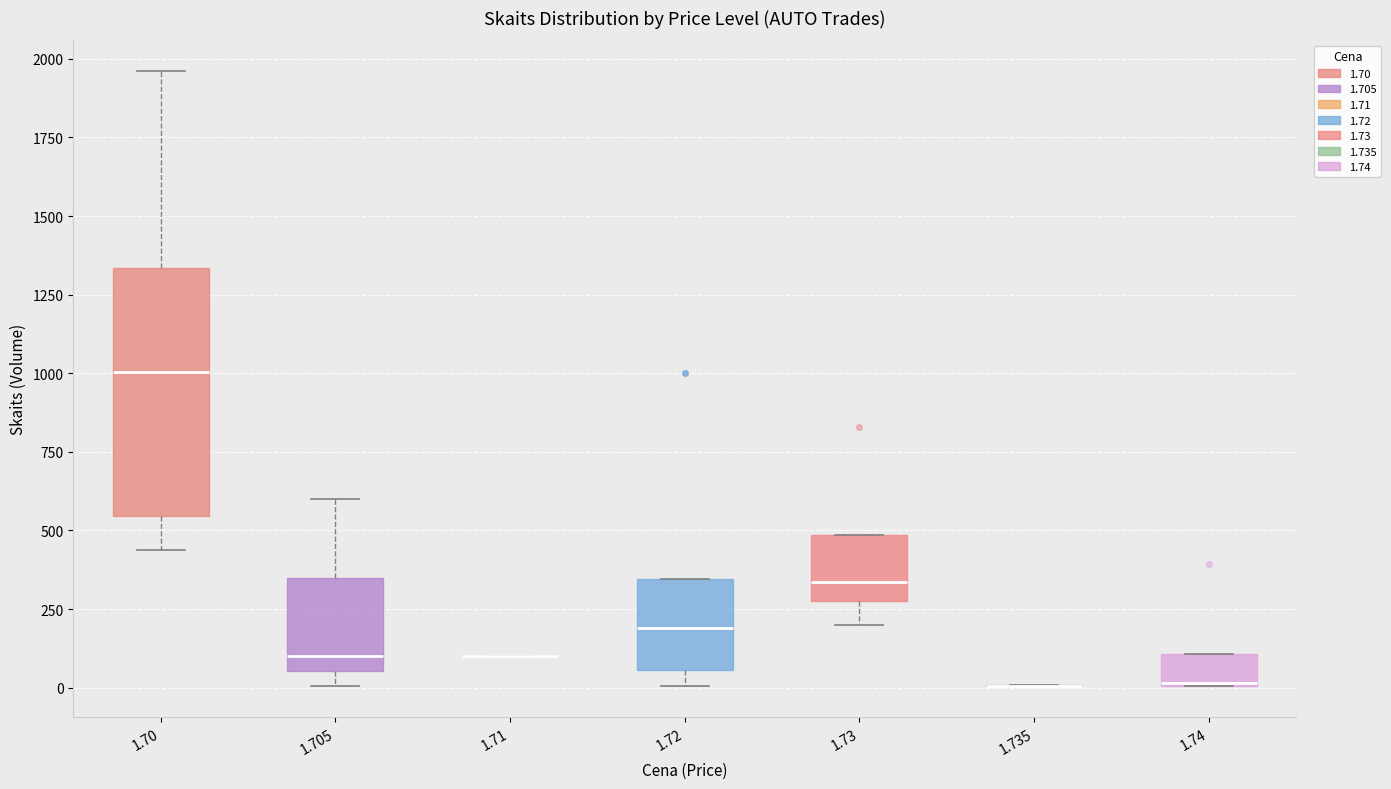

Reading left to right, read every box against the y-axis: the position of its median line, the range the box covers, and the ends of its whiskers. The values are not printed on the chart, so give them approximately, as read against the axis.

1.70: median 1000, box 550 to 1350, whiskers 450 to 1950
1.705: median 100, box 50 to 350, whiskers 0 to 600
1.71: box collapsed to a line at 100, whiskers 100 to 100
1.72: median 200, box 50 to 350, whiskers 0 to 350
1.73: median 350, box 300 to 500, whiskers 200 to 500
1.735: box collapsed to a line at 0, whiskers 0 to 0
1.74: median 0, box 0 to 100, whiskers 0 to 100